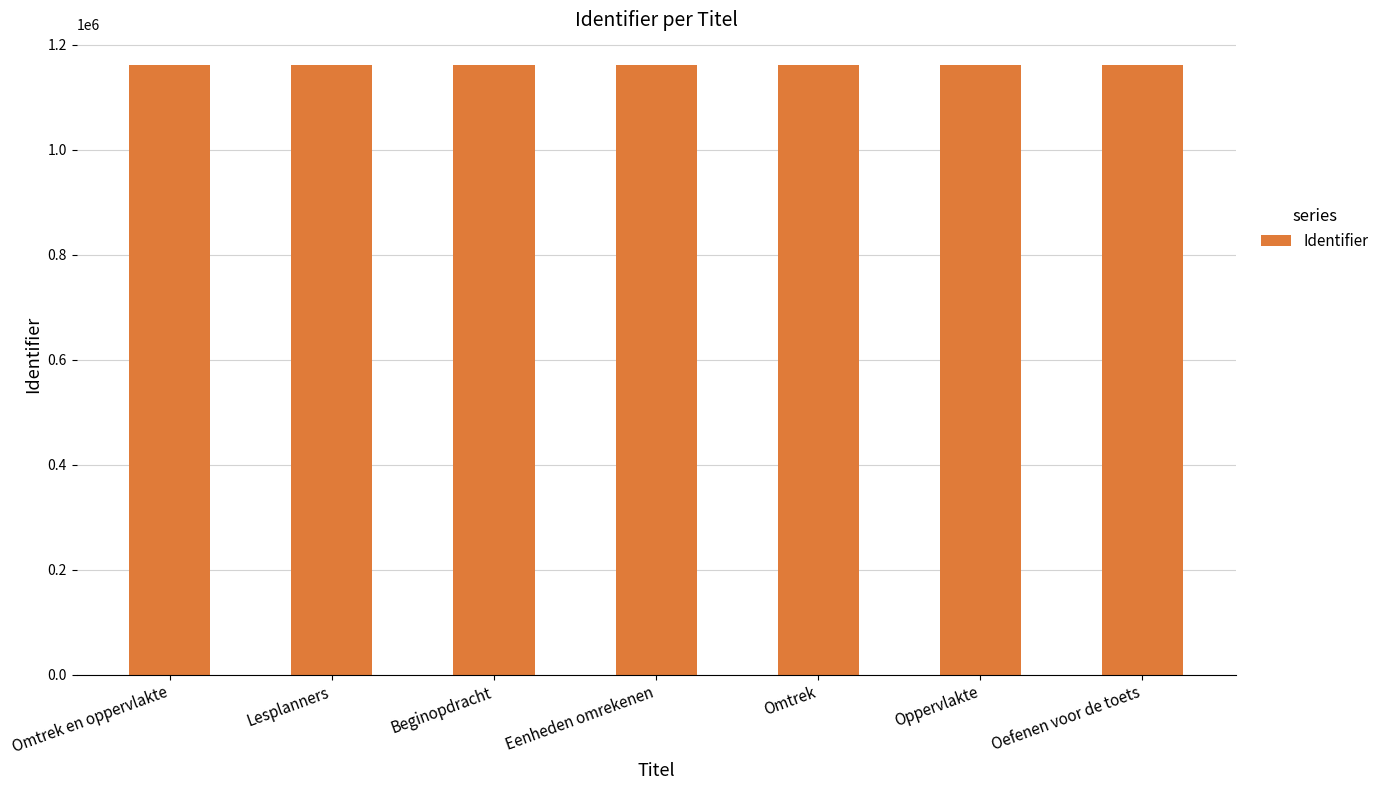

Are the bars grouped side by side (vs. stacked)?

No